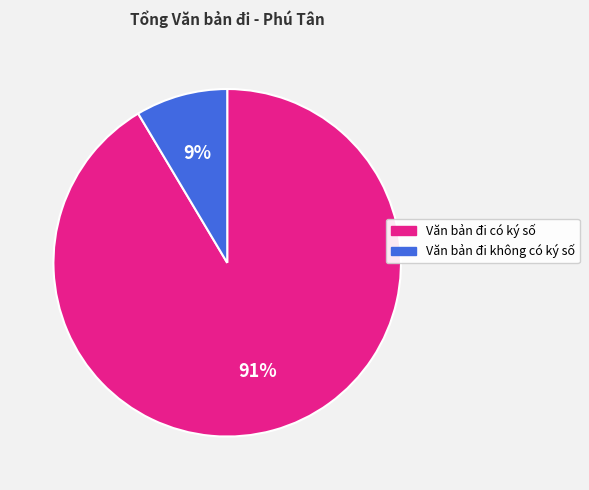

What percentage is the Văn bản đi có ký số slice, to the nearest percent?

91%